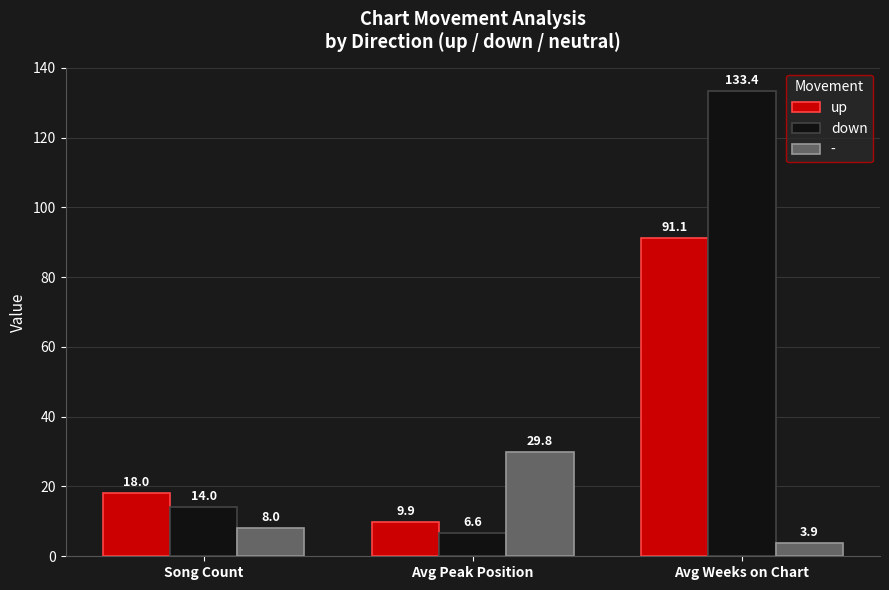

At which category is the sum across all series the highest?

Avg Weeks on Chart